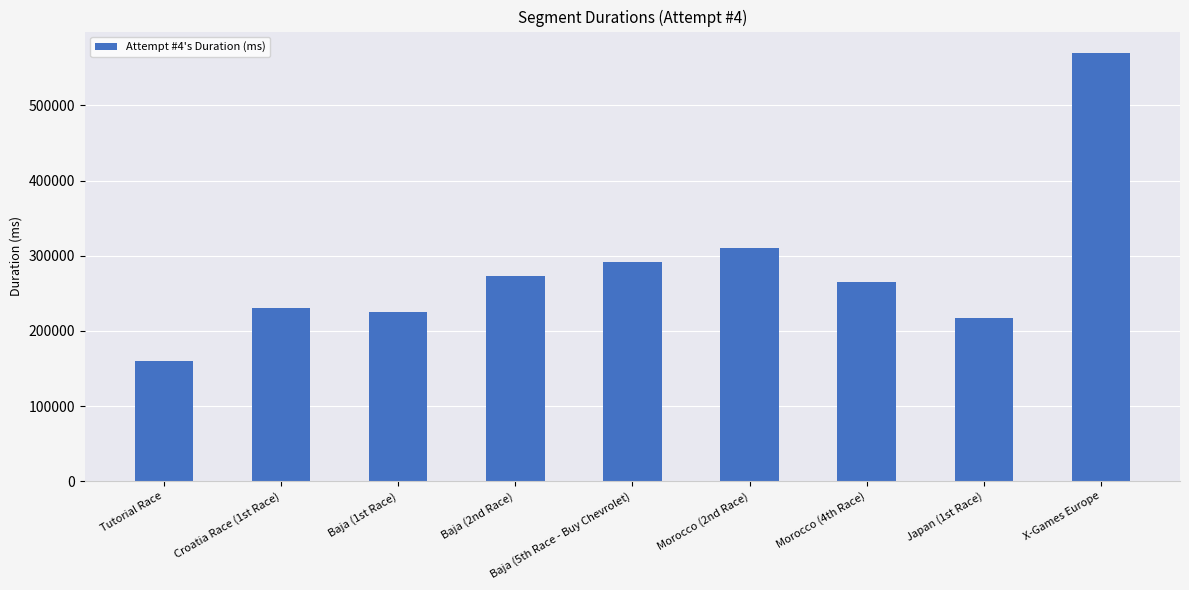

List the labels in order of value, smallest first.

Tutorial Race, Japan (1st Race), Baja (1st Race), Croatia Race (1st Race), Morocco (4th Race), Baja (2nd Race), Baja (5th Race - Buy Chevrolet), Morocco (2nd Race), X-Games Europe